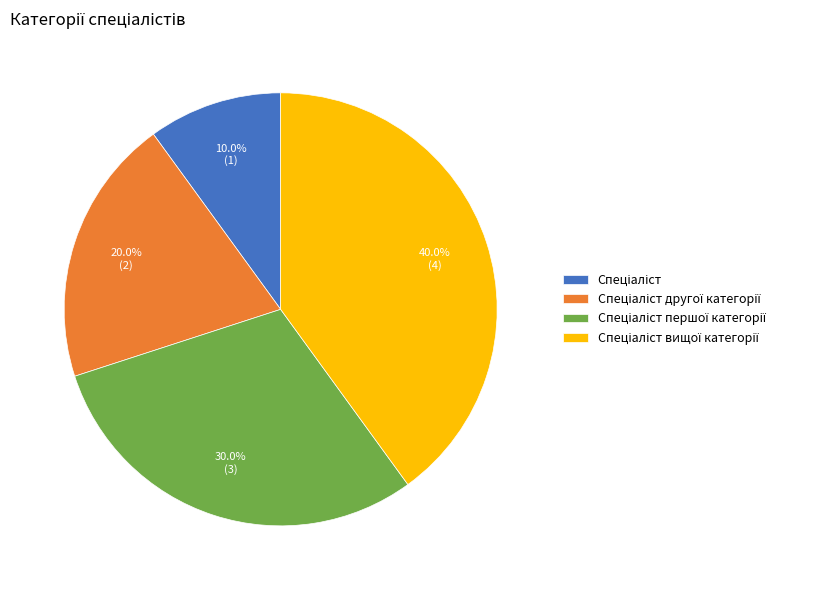

Is there any slice that represents more than half of the pie?

No